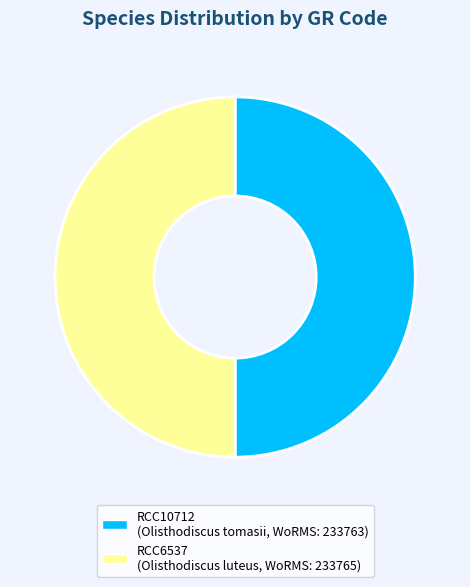

Is the sum of RCC10712 and RCC6537 greater than half?

Yes